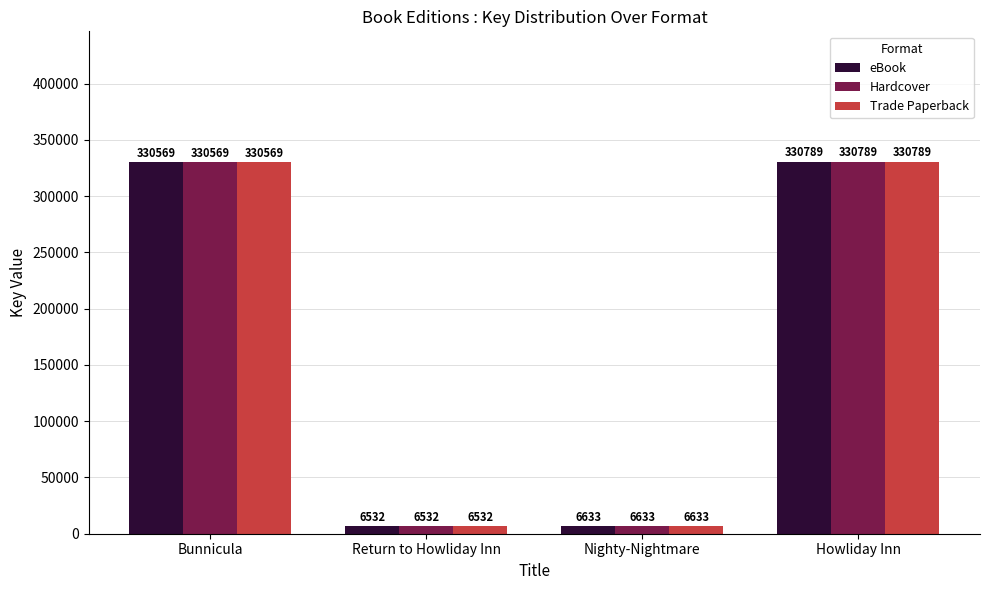

Rank the categories by Hardcover value from highest to lowest.

Howliday Inn, Bunnicula, Nighty-Nightmare, Return to Howliday Inn